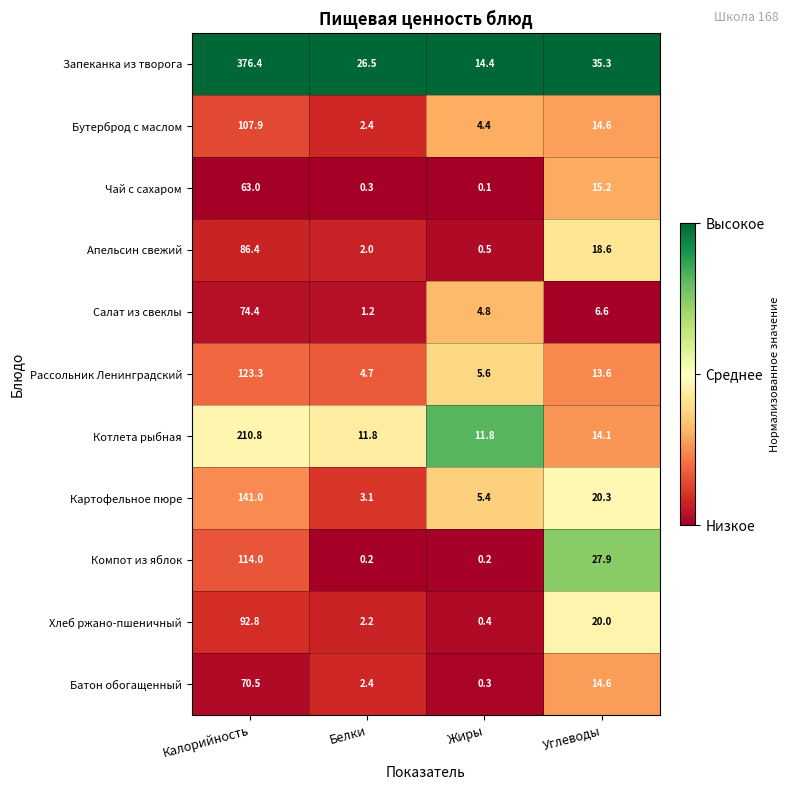

True or false: Котлета рыбная has a value of 99.1 at Калорийность.

False